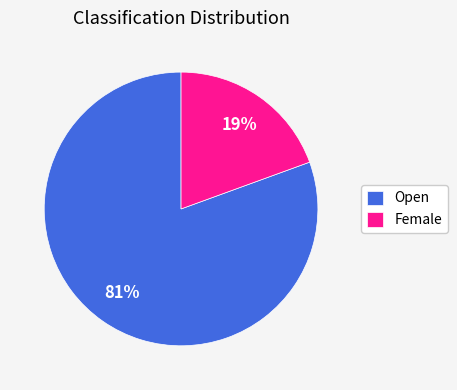

To the nearest percent, what is the average slice percentage?

50%